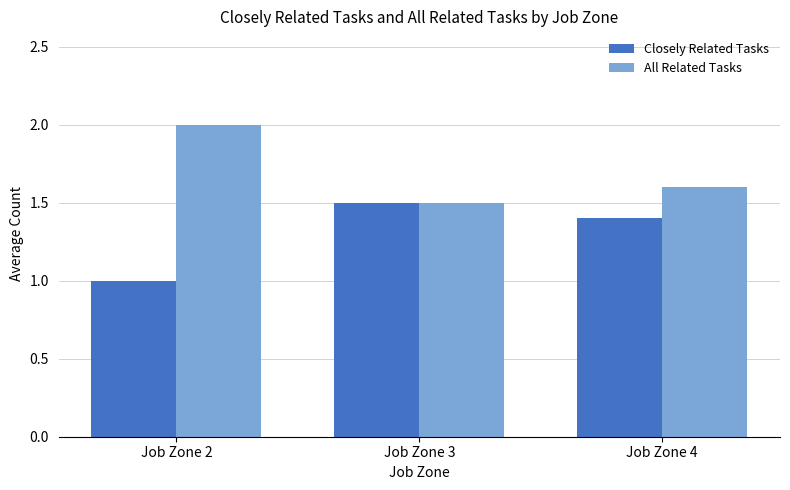

Count the number of data series in this chart.

2